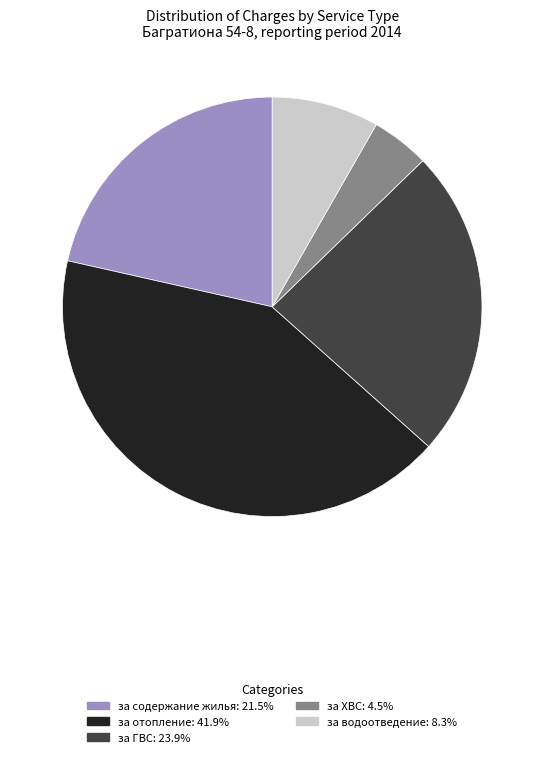

Does any single category account for the majority?

No